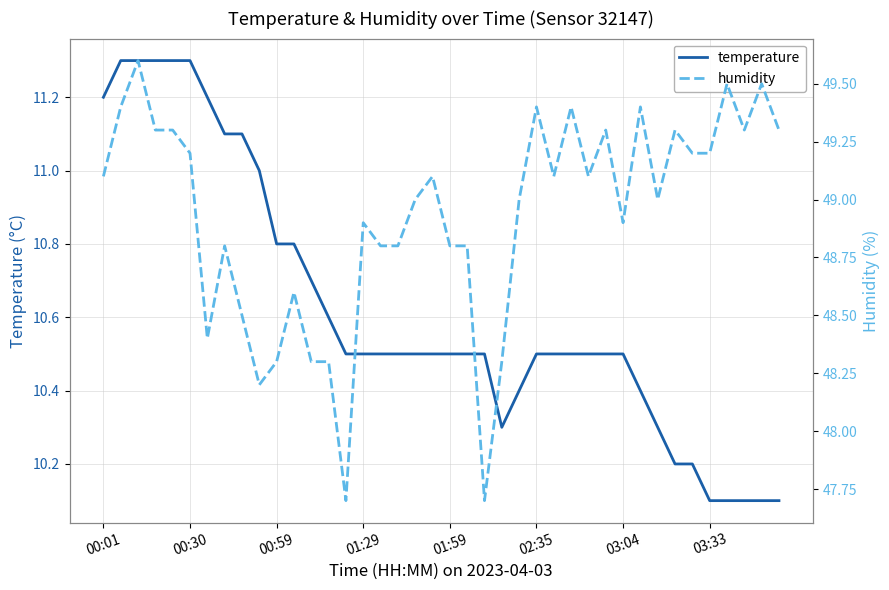

How many series are shown in this chart?

2